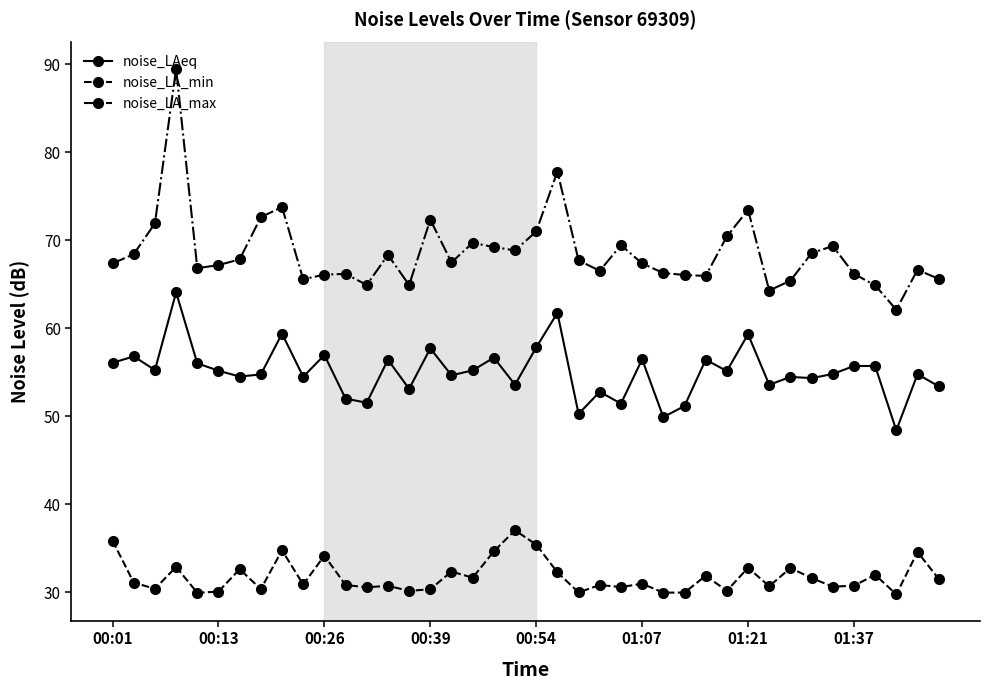

Which series has the largest range (max minus min)?

noise_LA_max